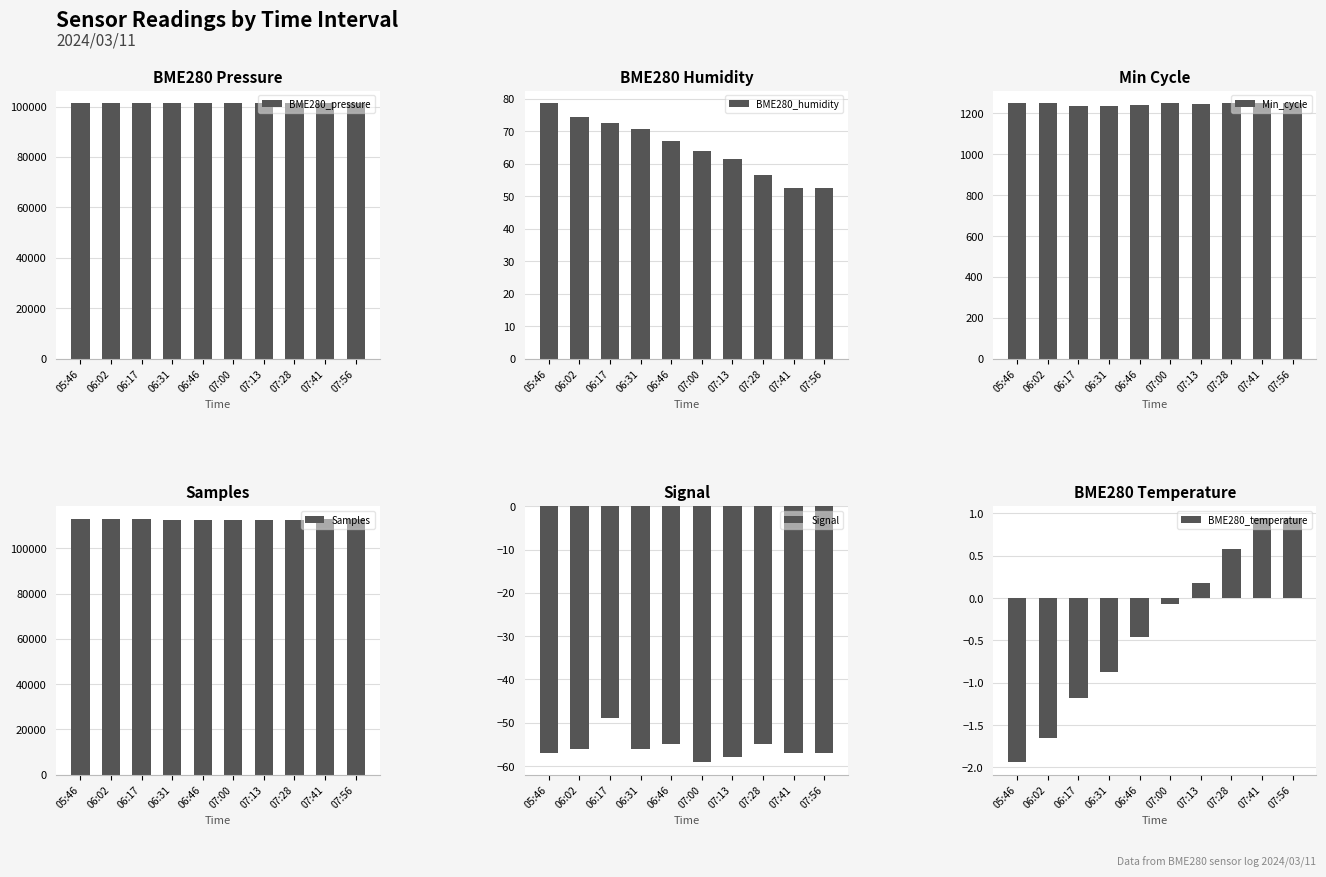

What is the label of the 2nd bar from the right?

07:41